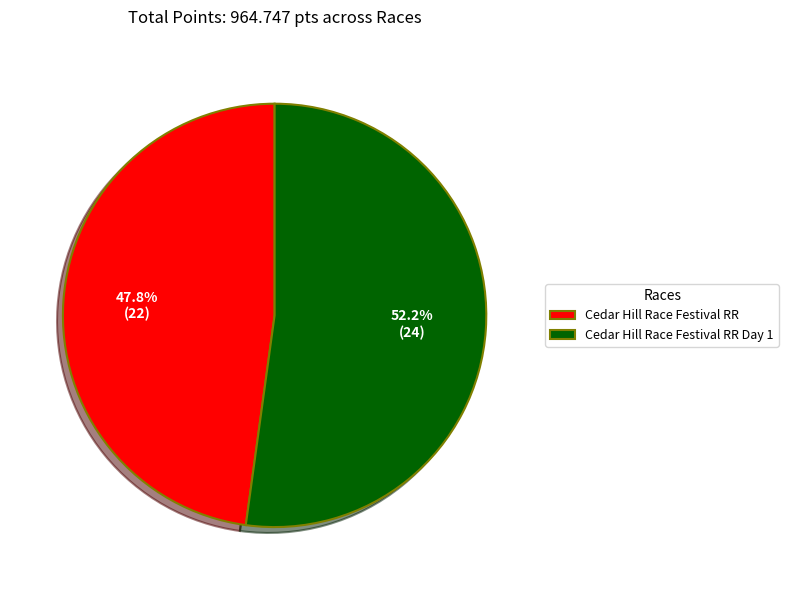

Rank the categories by value from highest to lowest.

Cedar Hill Race Festival RR Day 1, Cedar Hill Race Festival RR